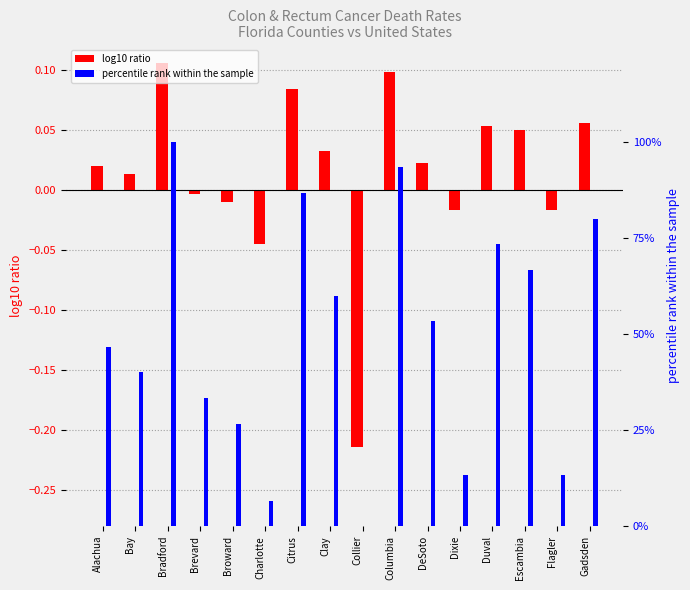

What is the label of the 12th bar from the left?

Dixie